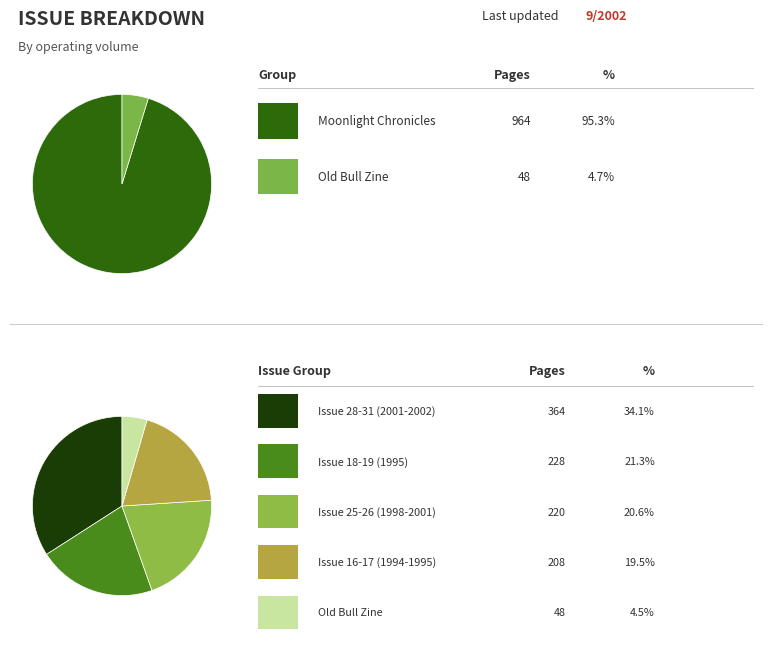

Does 2695 account for over 50% of the chart?

No